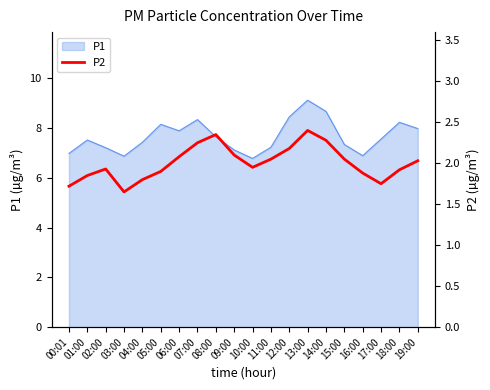

Between 00:01 and 03:00, which is larger?

00:01